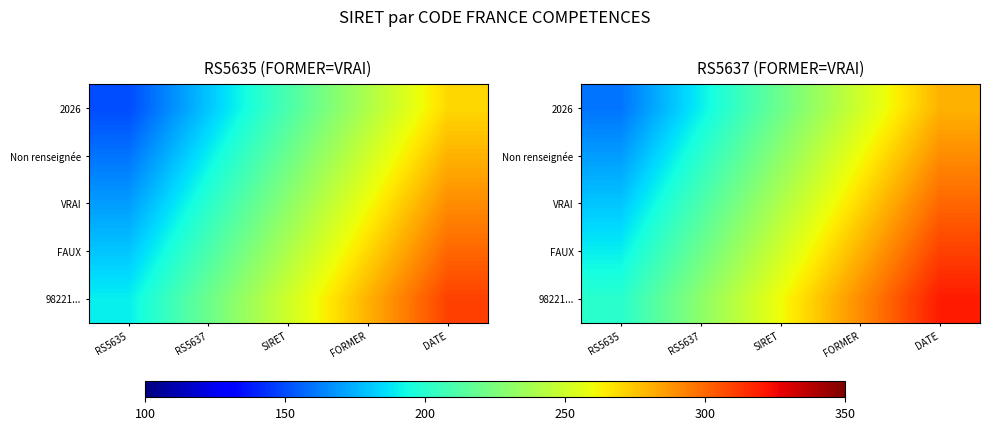

Where does the 2026 series first go above 220?

FORMER